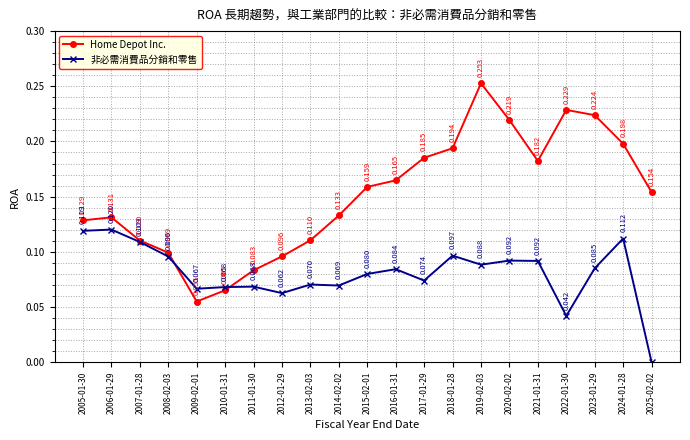

True or false: 非必需消費品分銷和零售 has more than 0 points higher than both neighbors.

True